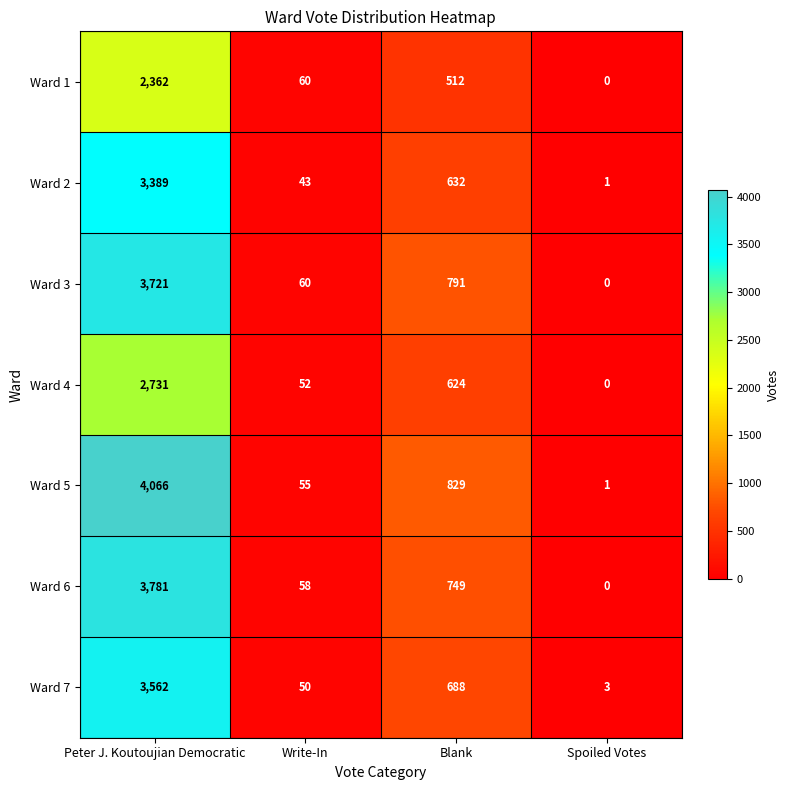

What is the sum of all Ward 7 values?

4303